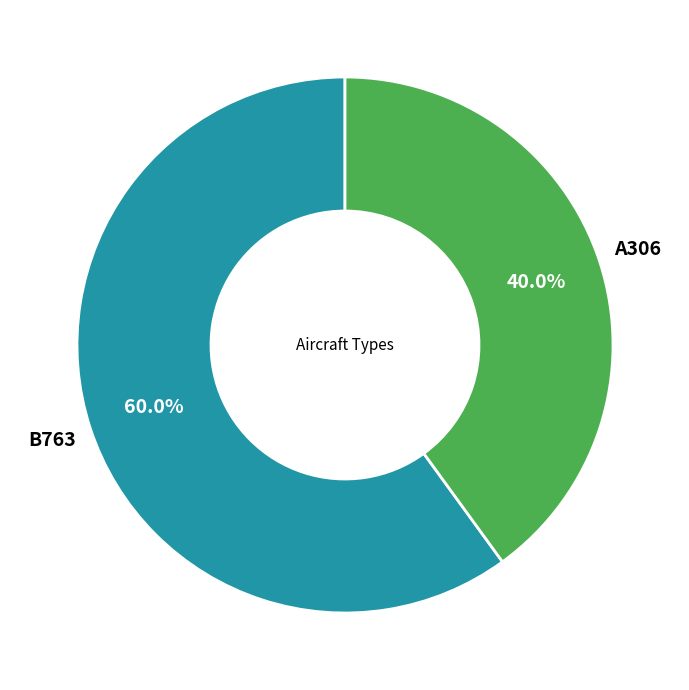

Is it true that B763 is 60% of the pie?

True